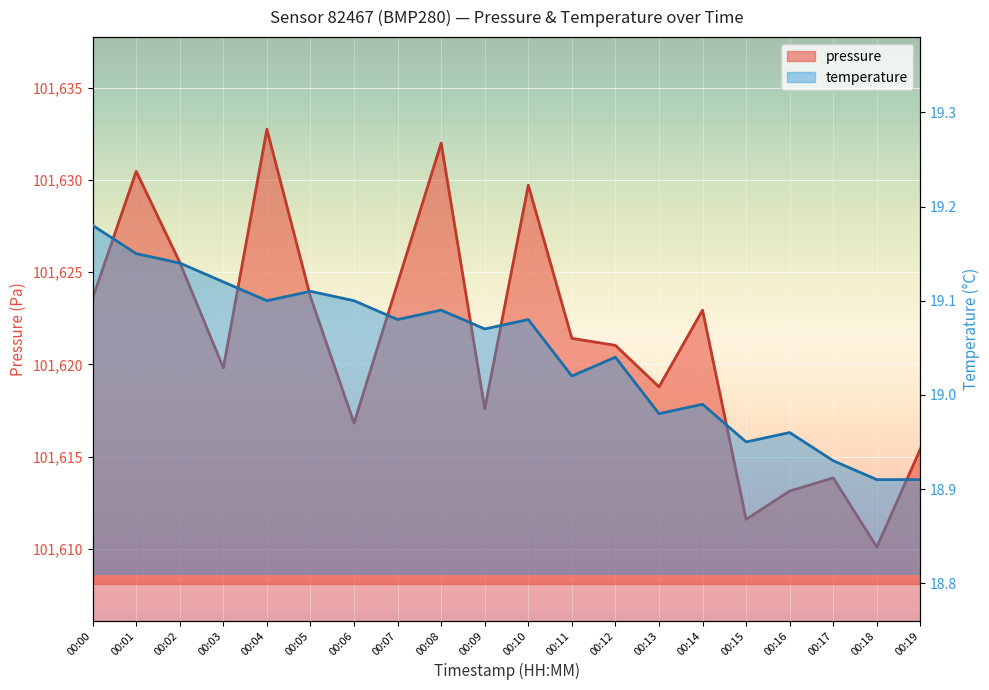

List the series in order of their overall mean, highest first.

pressure, temperature